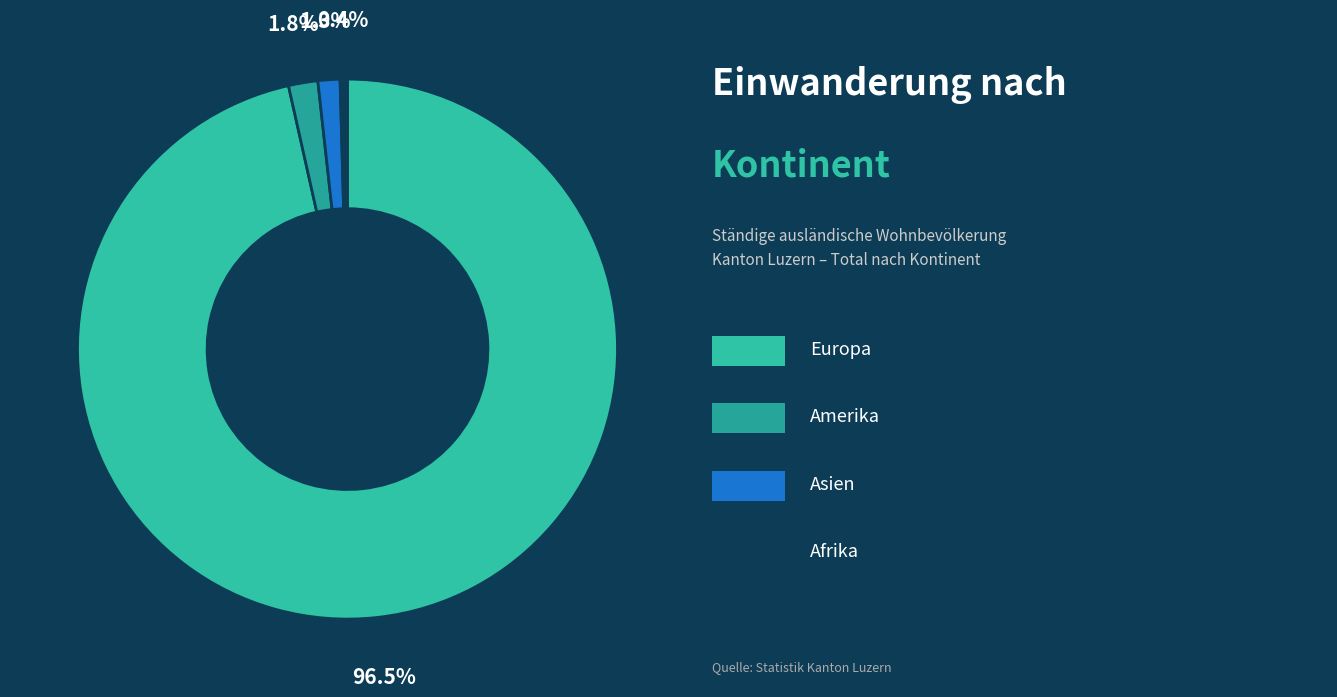

Which category accounts for the majority?

Europa